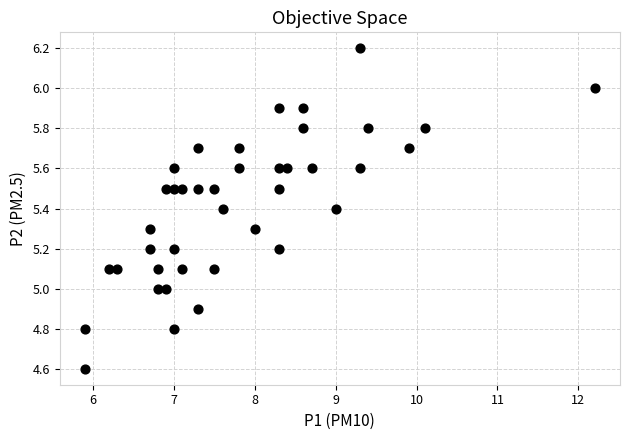

What is the range of Y values (max minus min)?

1.6